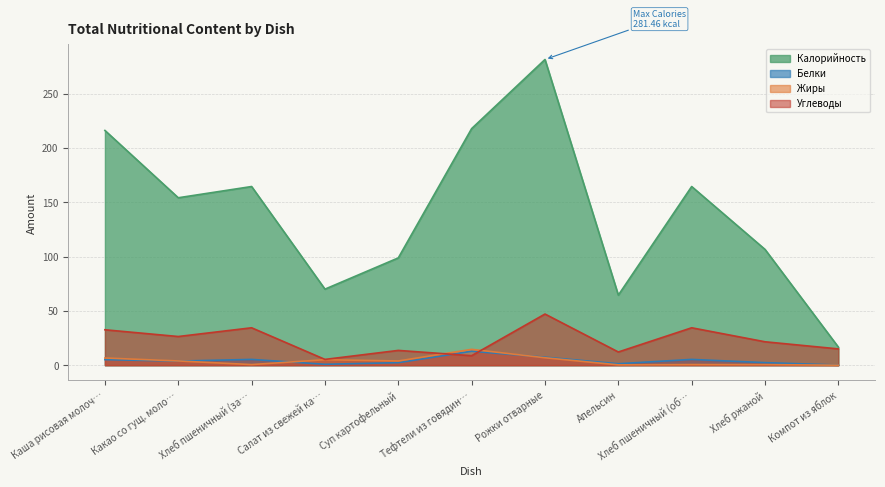

In Жиры, how many points are lower than both neighbors (excluding endpoints)?

3